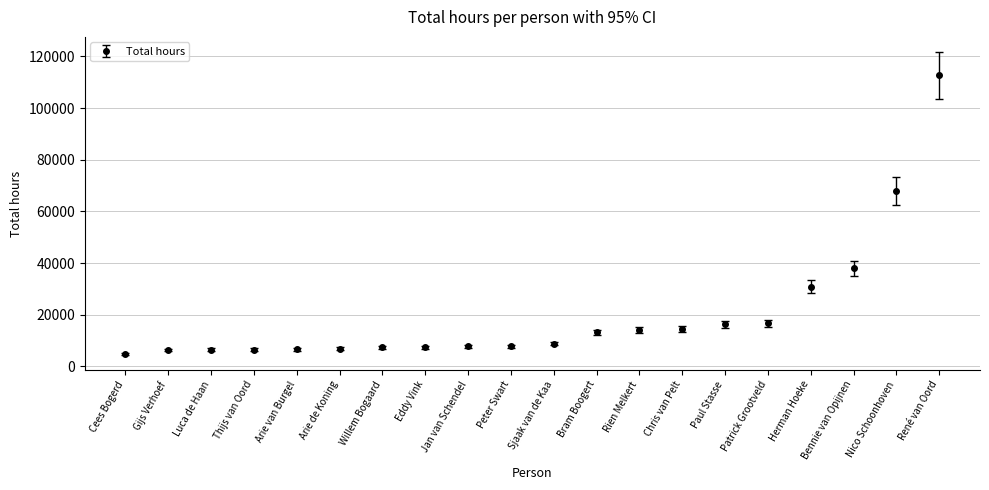

What is the label of the 20th point from the right?

Cees Bogerd